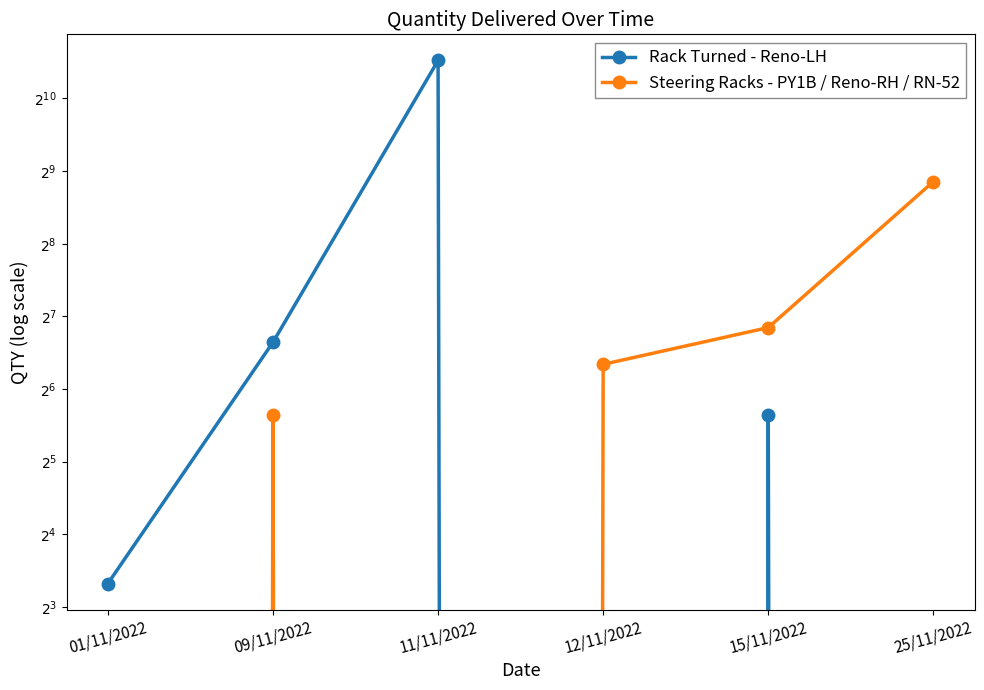

What are all the series names shown in the legend?

Rack Turned - Reno-LH, Steering Racks - PY1B / Reno-RH / RN-52